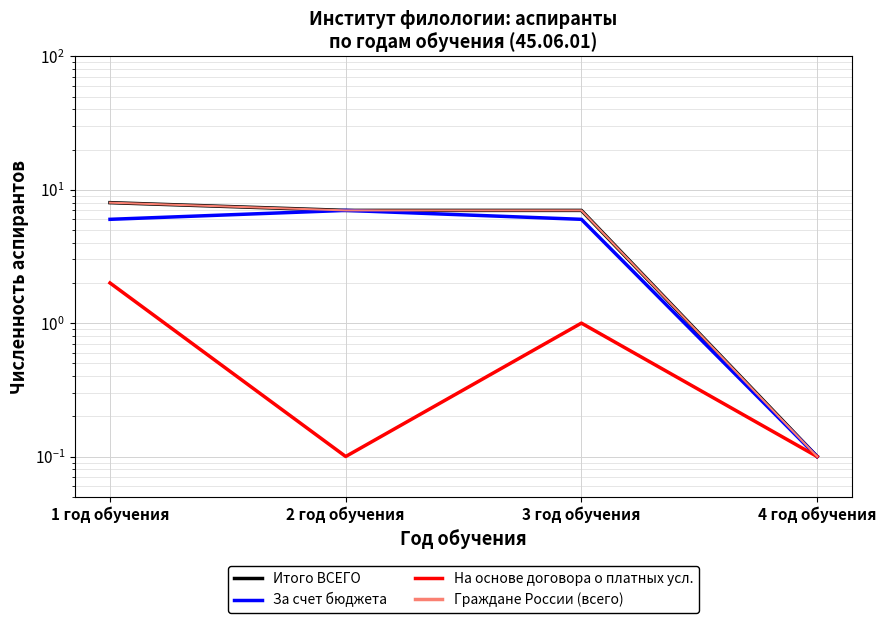

At how many categories does at least one series exceed 7?

1